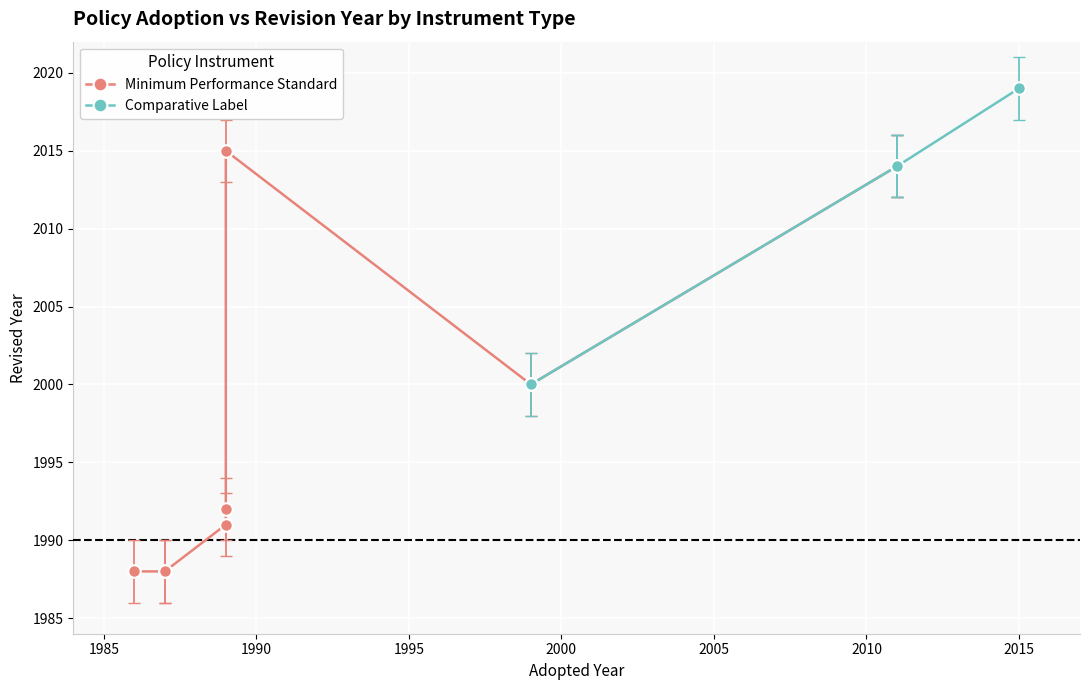

True or false: the data shows 2969 at 2015.

False